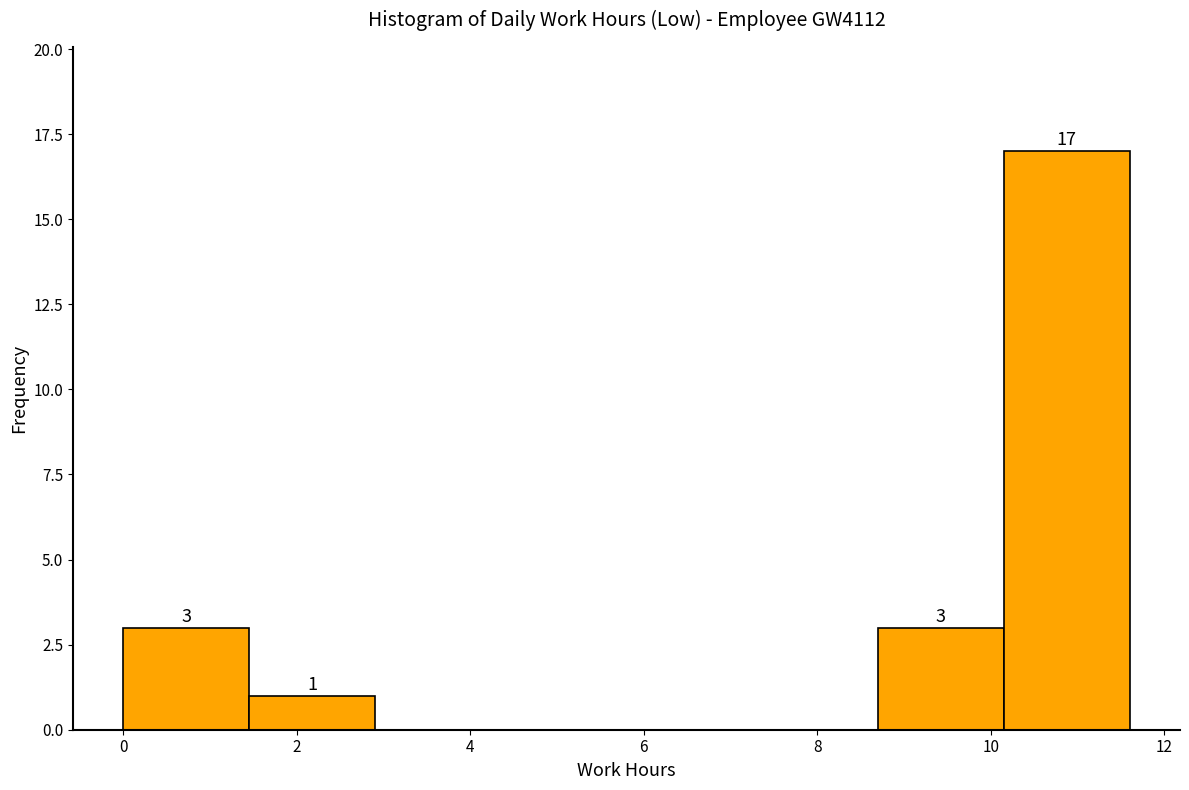

Over which range of the x-axis is the bar tallest?

10.15 to 11.60